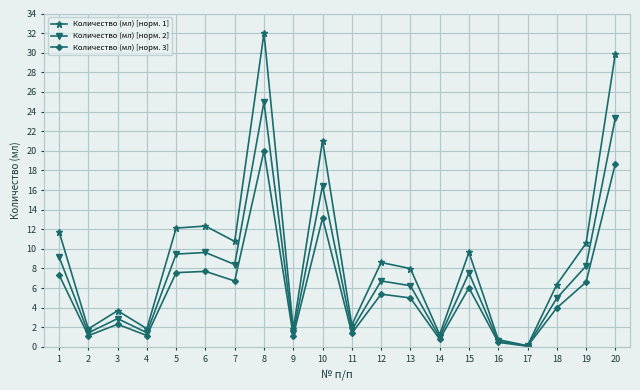

What is the total value across all series at 17?

0.3